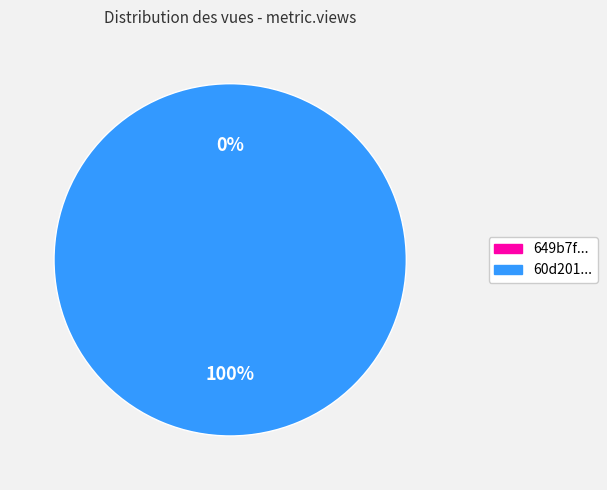

To the nearest percent, what percentage of the pie is 60d201680781901de863324c?

100%